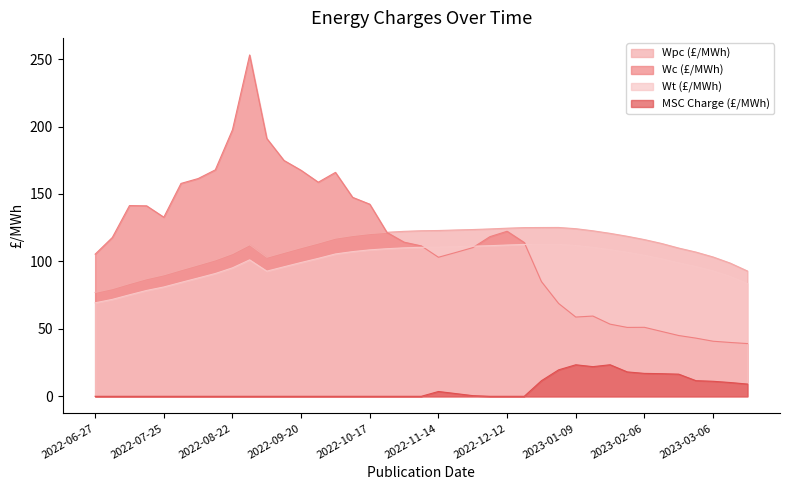

Which series changed the most between 2022-07-04 and 2022-11-21?

Wpc (£/MWh)